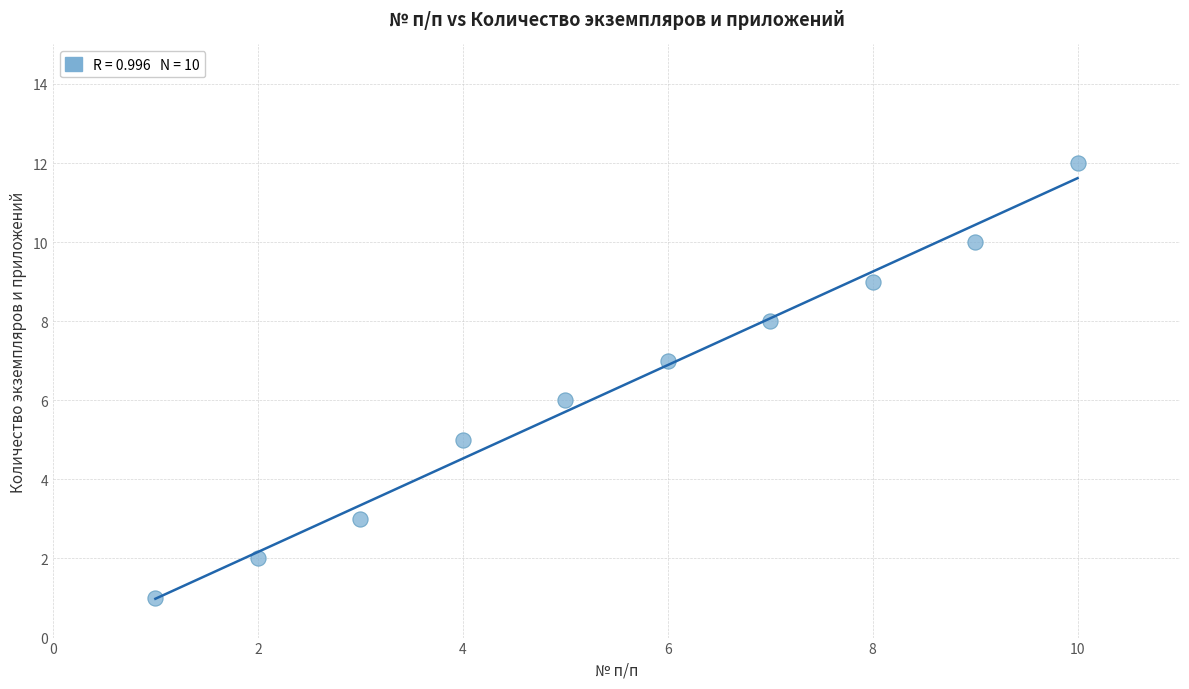

What is the range of X values (max minus min)?

9